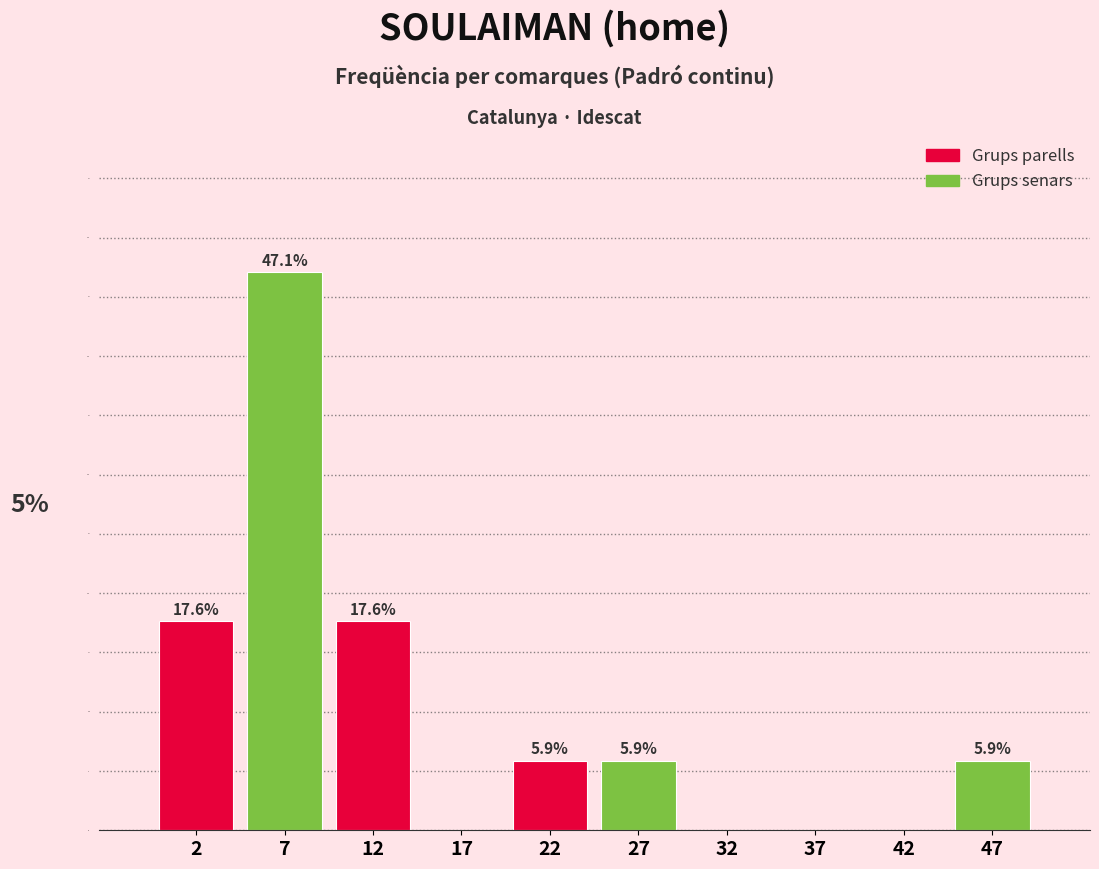

Over which range of the x-axis is the bar tallest?

5 to 10